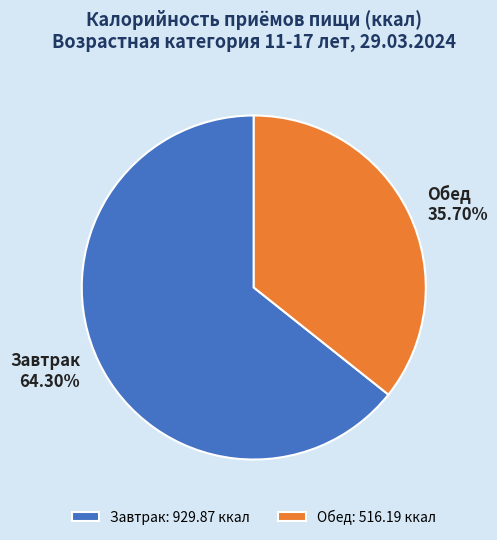

To the nearest percent, what is the combined percentage of Обед and Завтрак?

100%